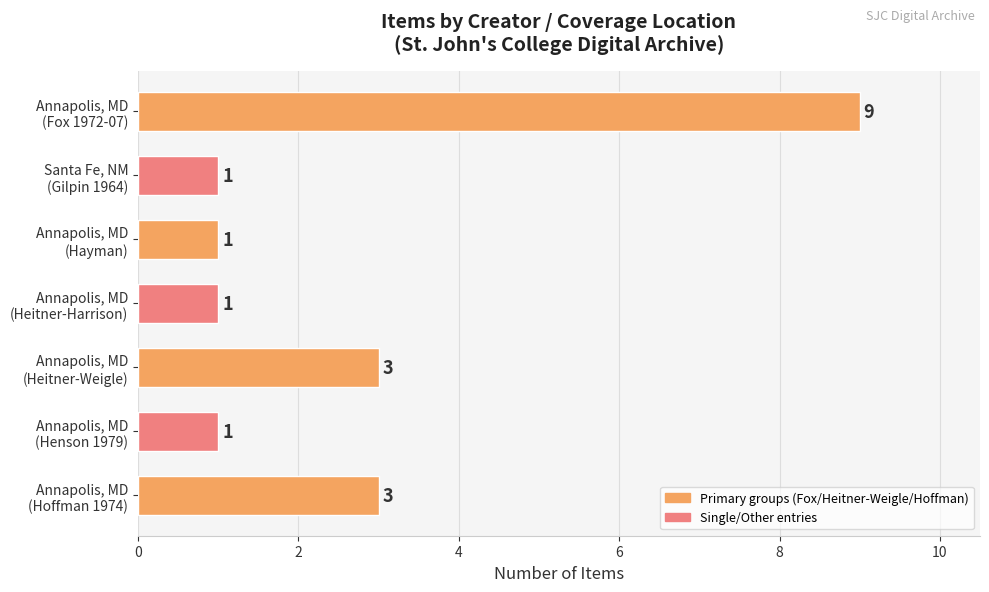

How many series are shown in this chart?

1